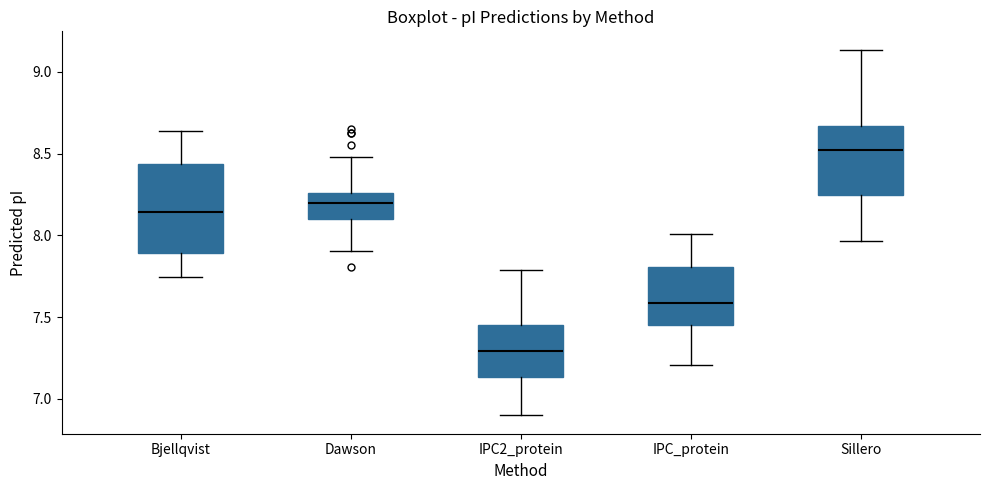

Comparing the boxes themselves (not the whiskers), which one is the tallest?

Bjellqvist